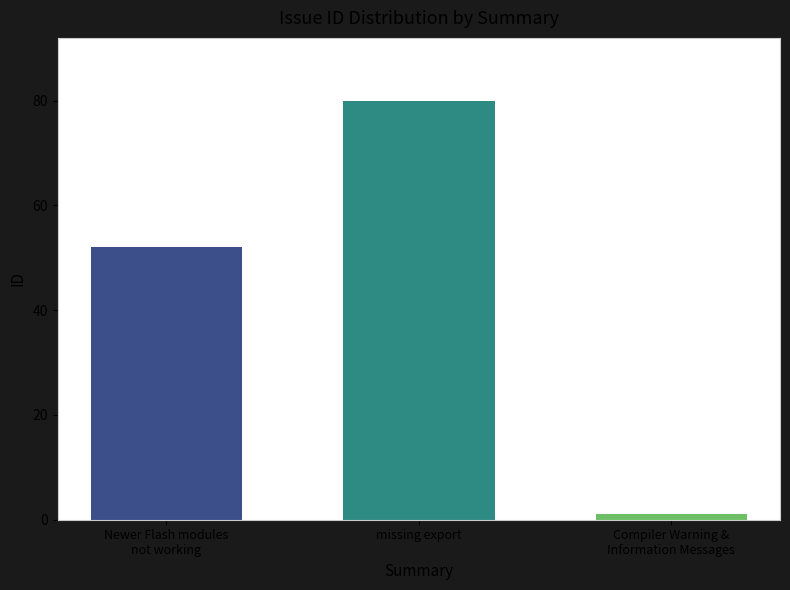

What is the greatest value displayed?

80